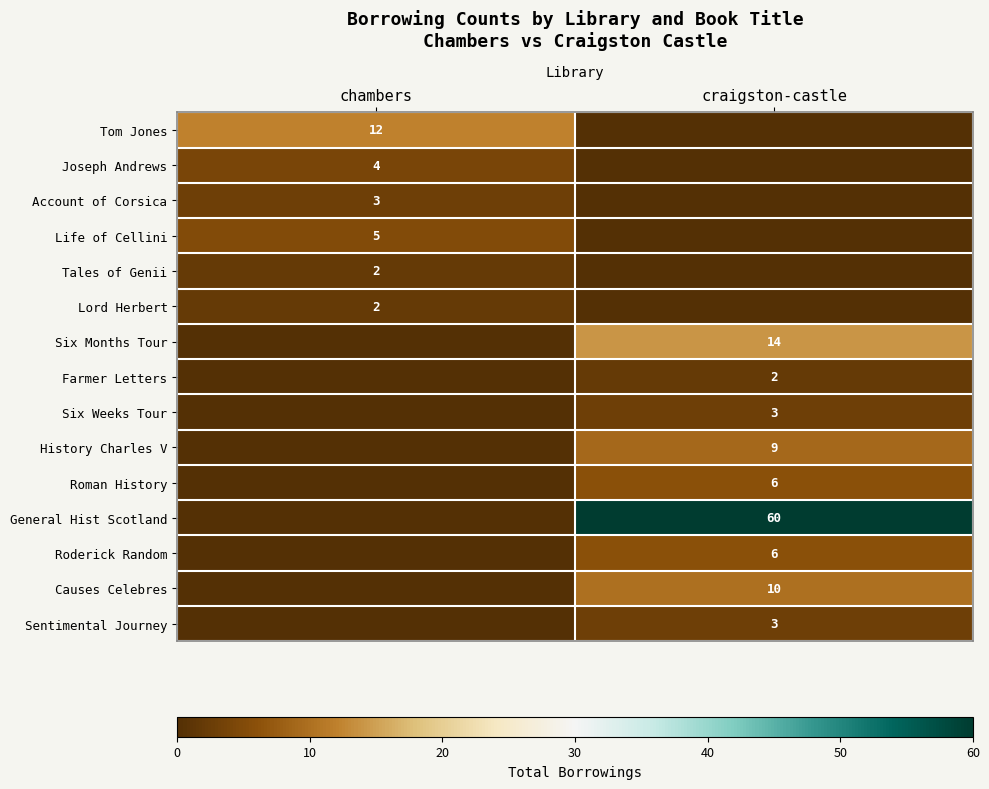

Is it true that Six Months Tour equals 14 at craigston-castle?

True